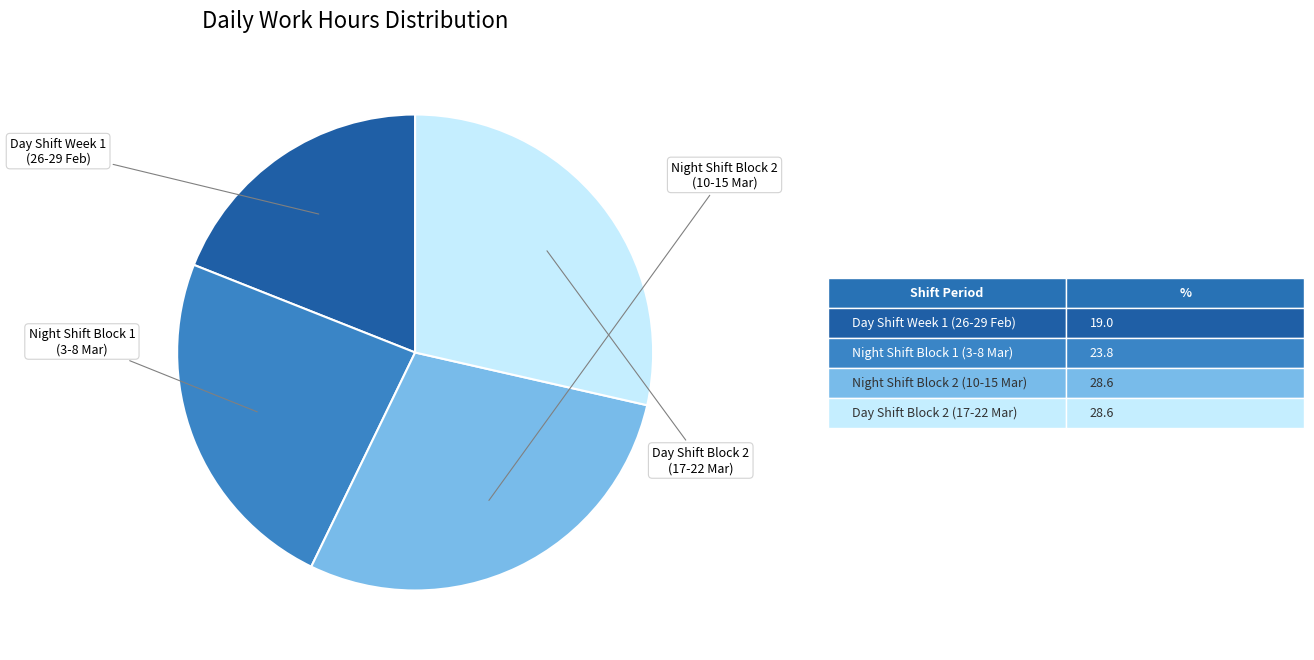

How many slices are in this pie chart?

4